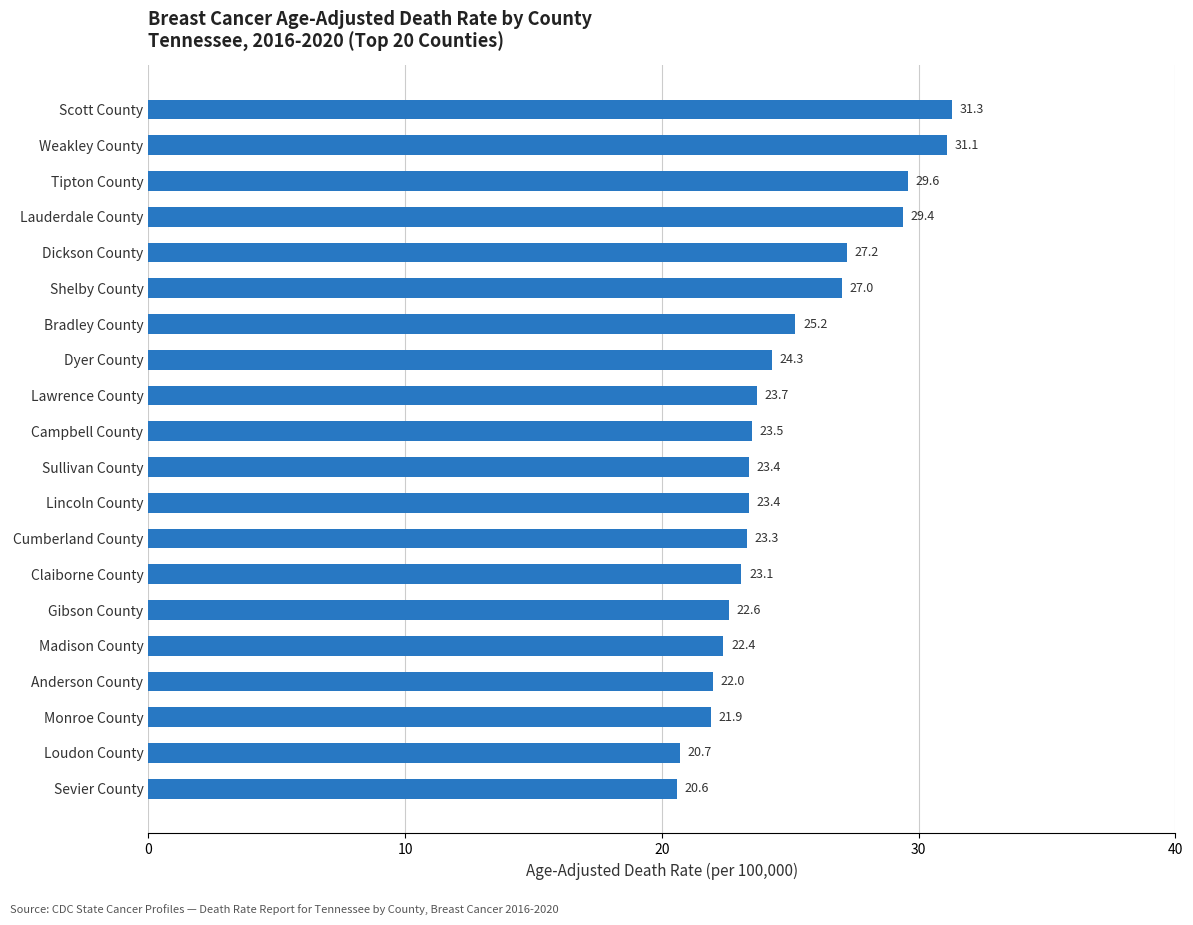

Count the number of values greater than 23.

14